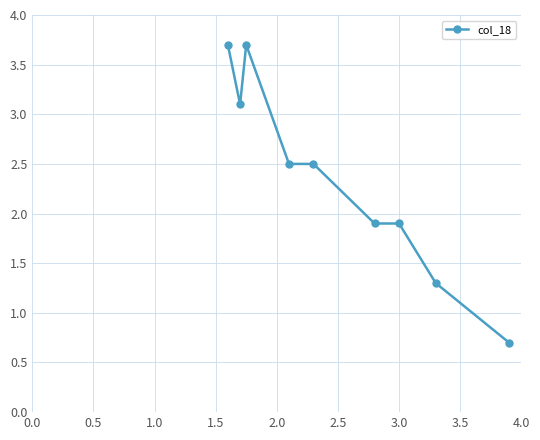

What is the value of the 7th point from the left?

1.9